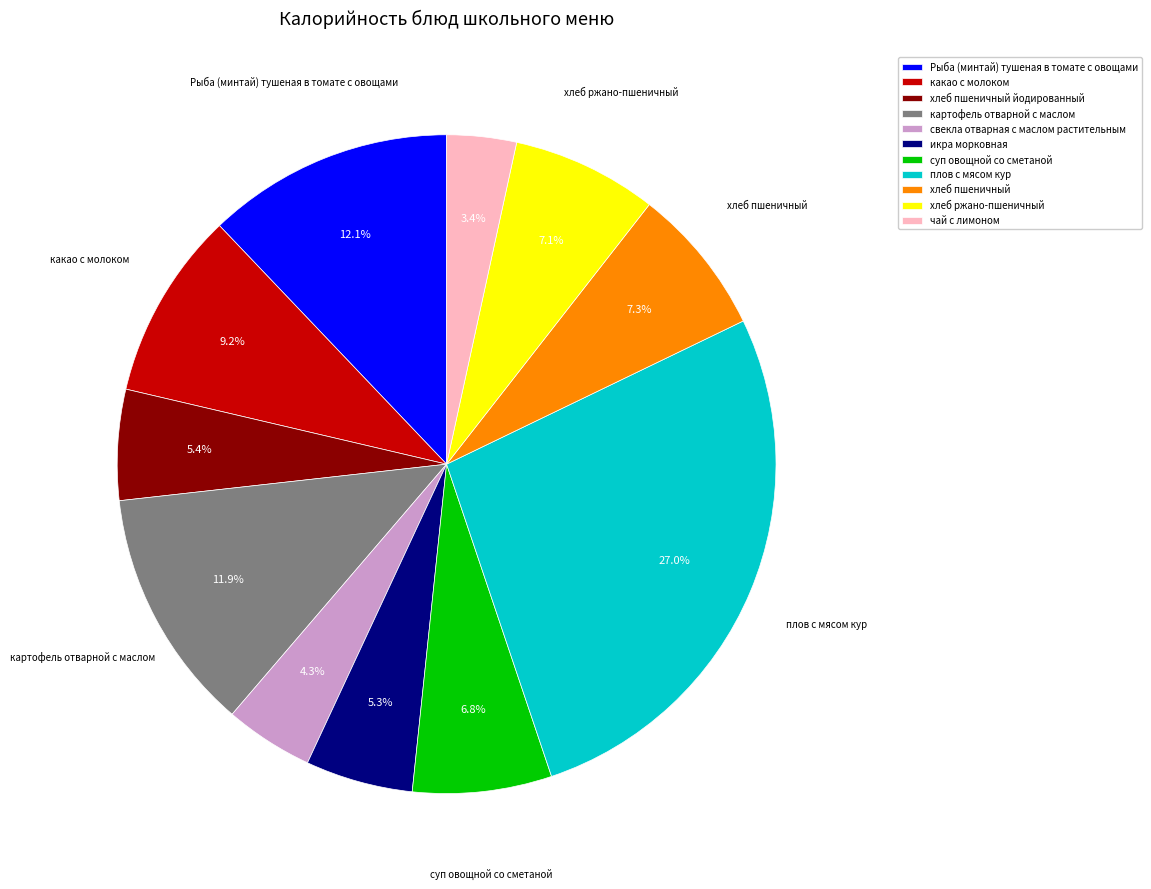

To the nearest percent, what is the difference between the largest and smallest slice percentages?

24%